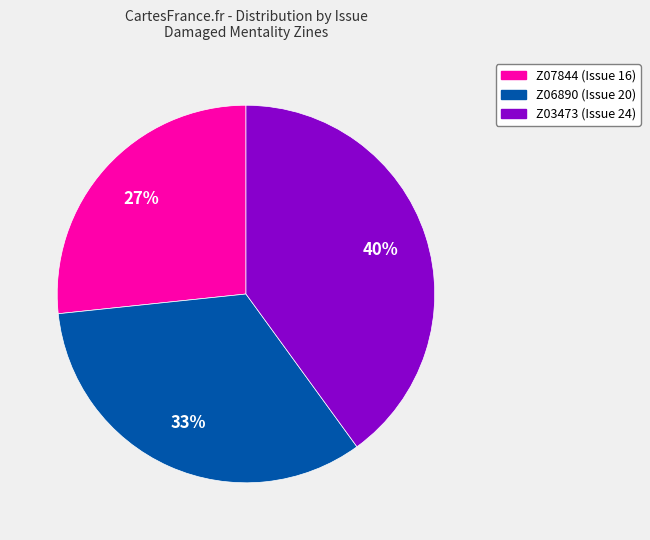

Is the sum of Z03473 (Issue 24) and Z06890 (Issue 20) greater than half?

Yes